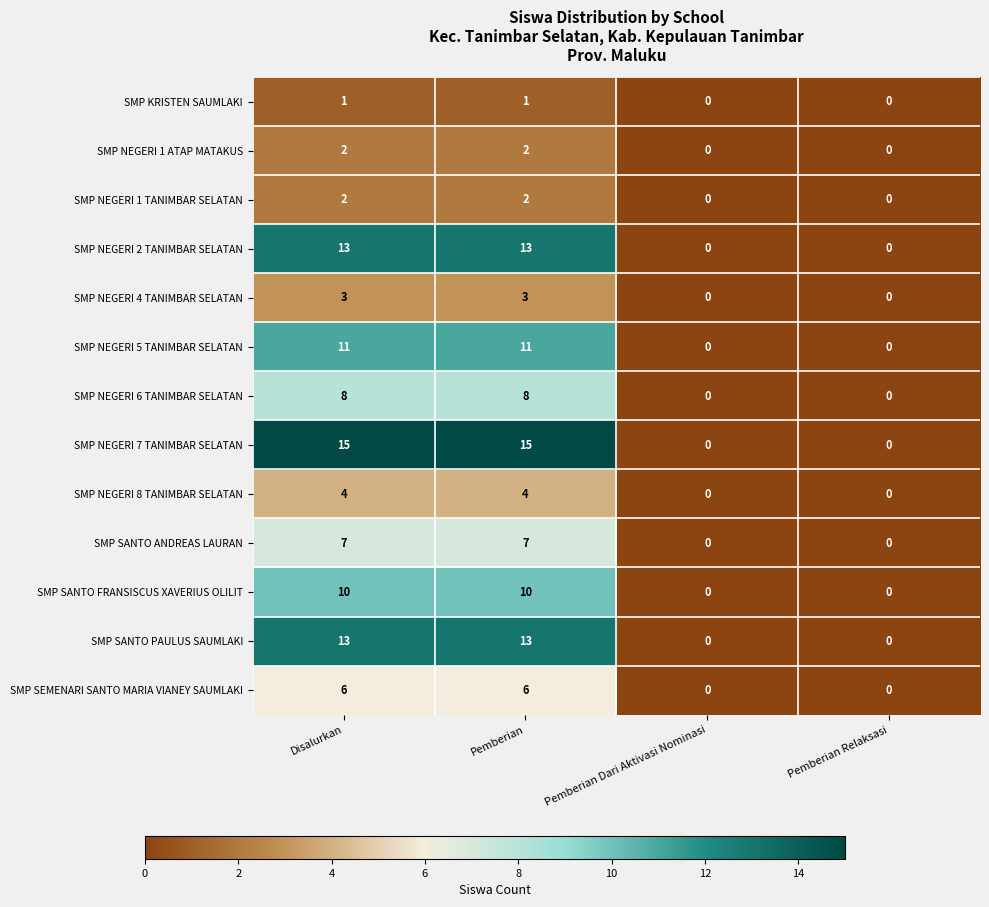

What is the greatest value displayed?

15